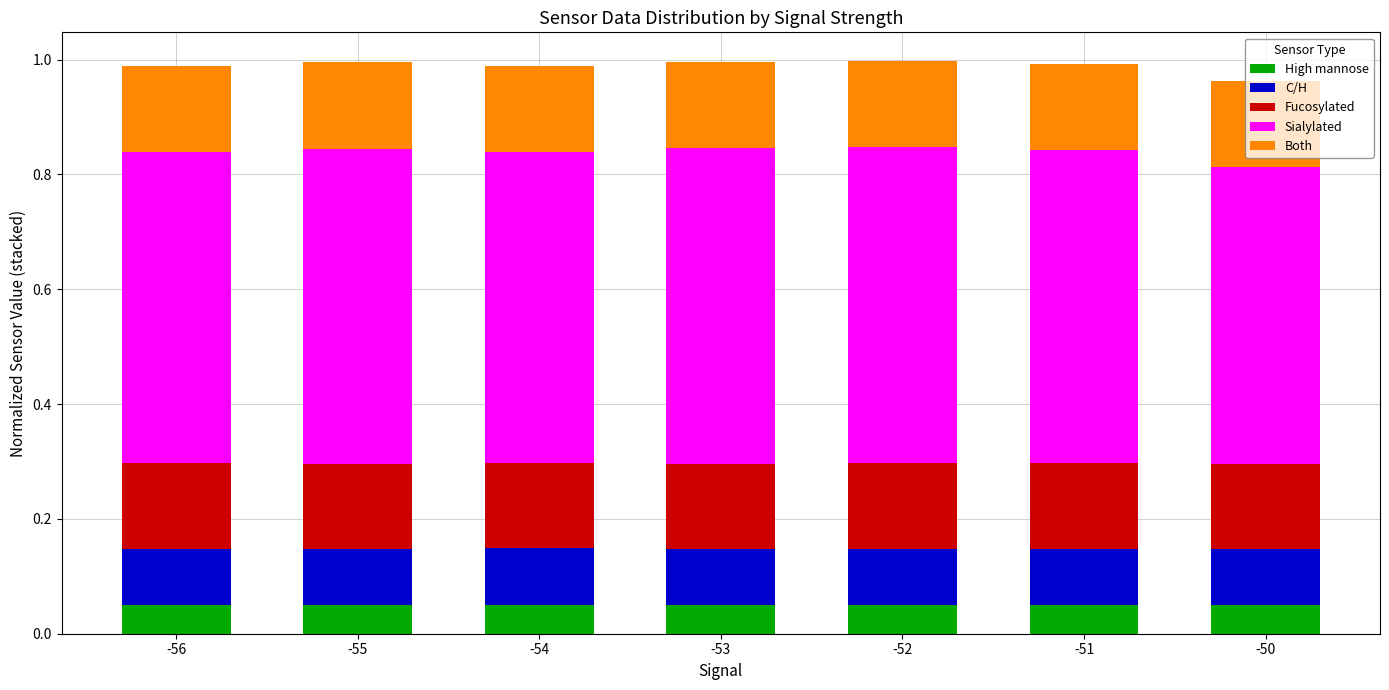

What is the total value across all series at -52?

1.0